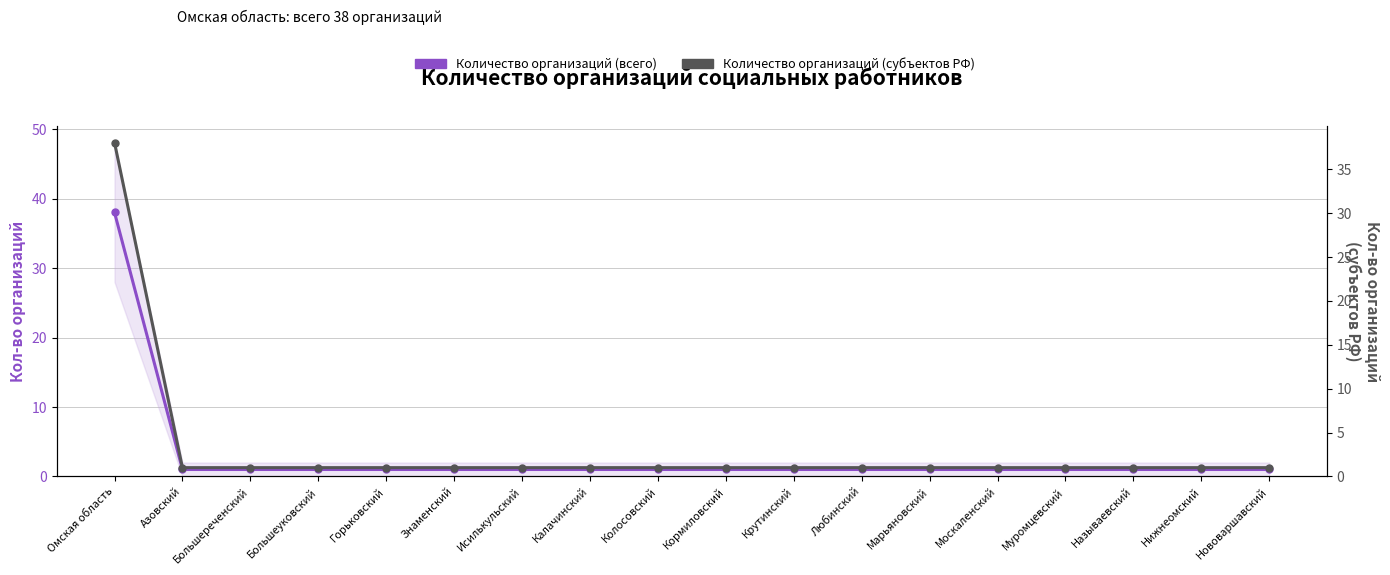

What is the label of the 12th point from the right?

Исилькульский